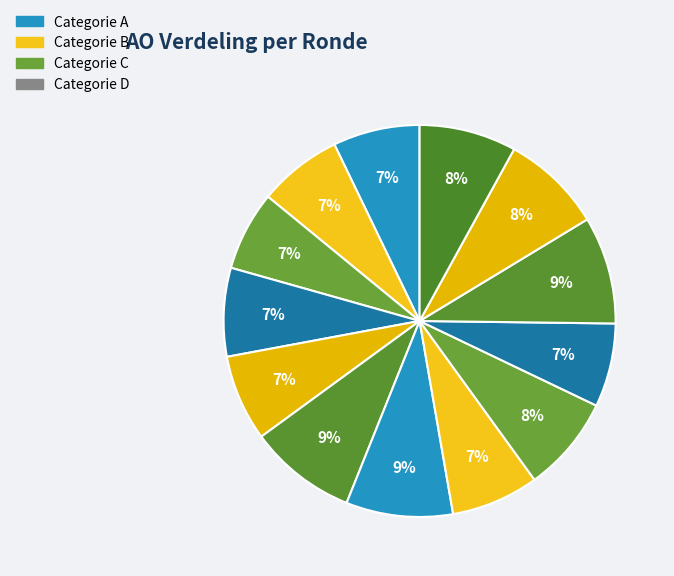

To the nearest percent, what is the difference between the largest and smallest slice percentages?

2%